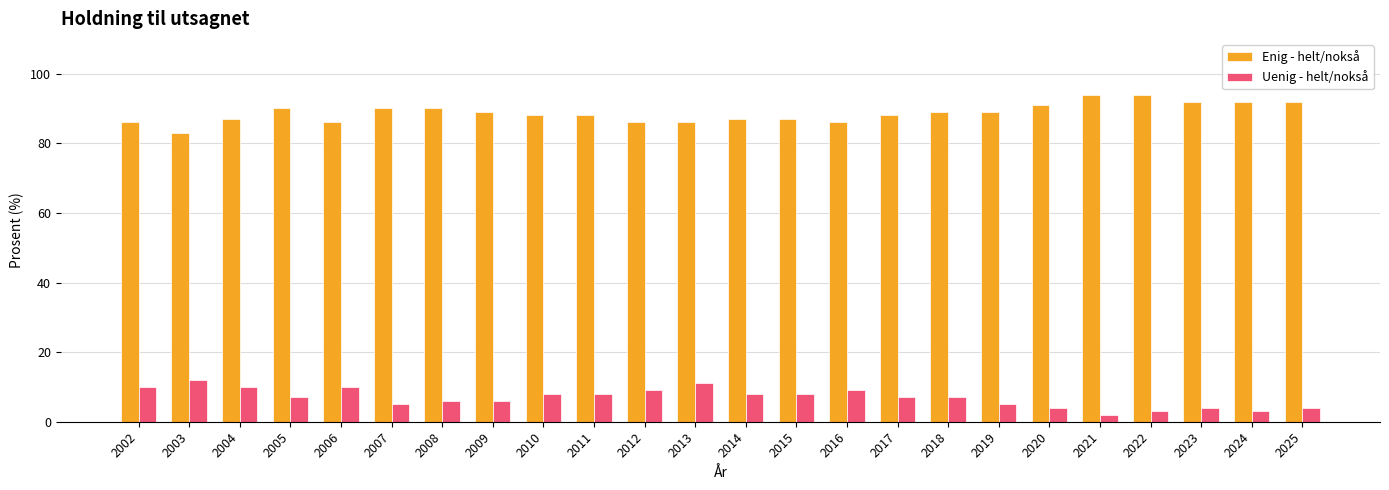

What is the lowest value of the Enig - helt/nokså series?

83